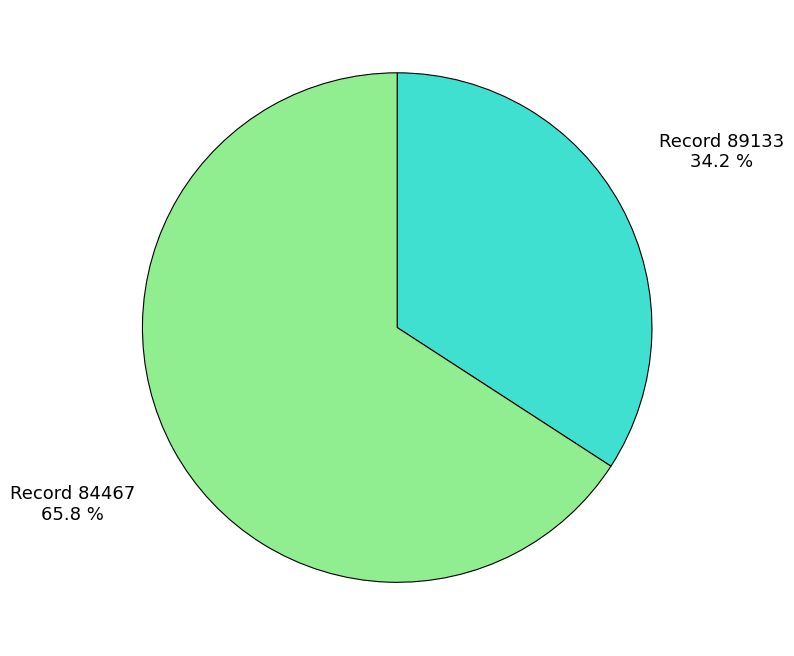

Is there any slice that represents more than half of the pie?

Yes